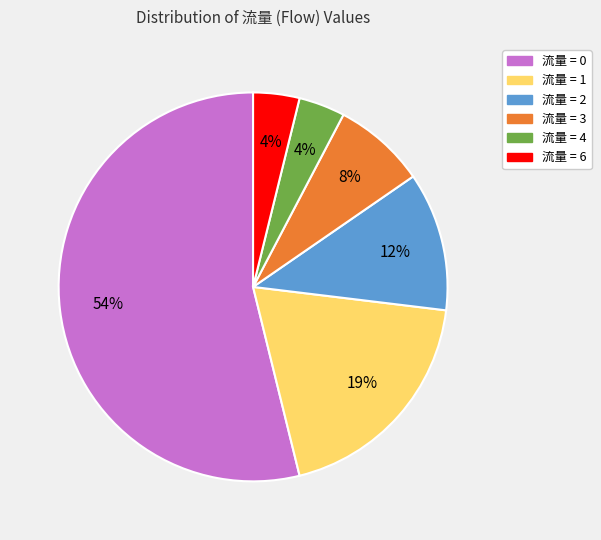

Does any single category account for the majority?

Yes